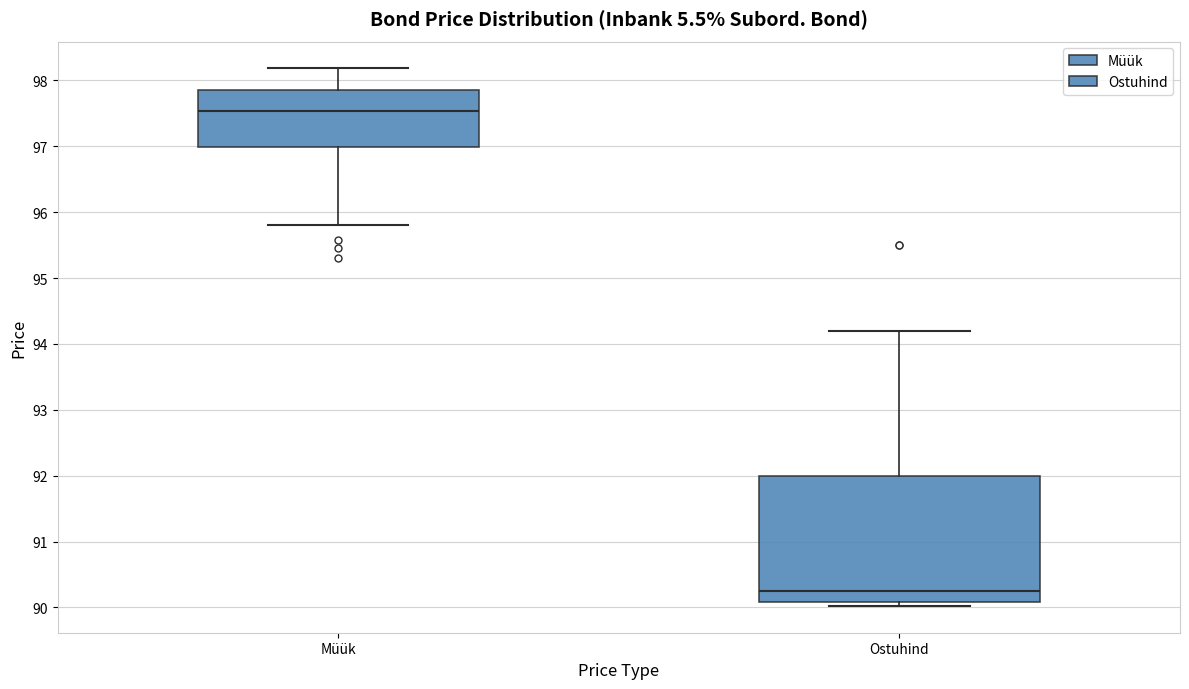

Reading left to right, read every box against the y-axis: the position of its median line, the range the box covers, and the ends of its whiskers. The values are not printed on the chart, so give them approximately, as read against the axis.

Müük: median 97.5, box 97.0 to 97.8, whiskers 95.8 to 98.2
Ostuhind: median 90.3, box 90.1 to 92.0, whiskers 90.0 to 94.2